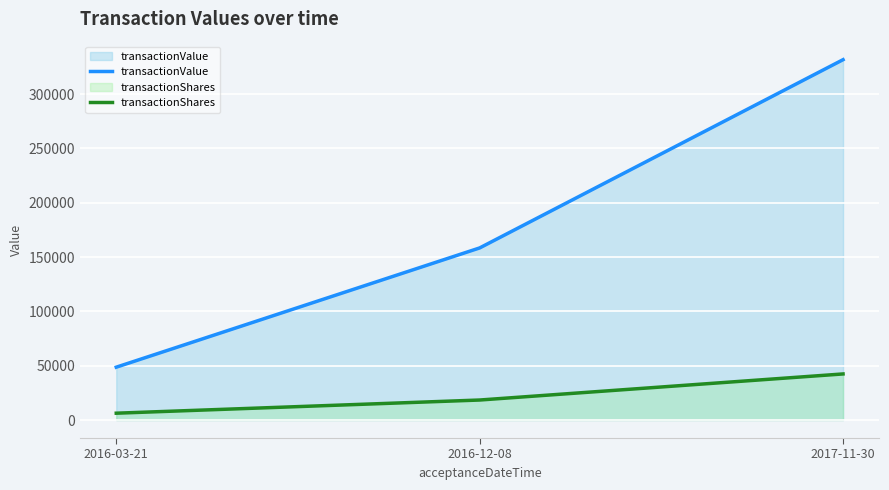

Which series has the widest spread of values?

transactionValue